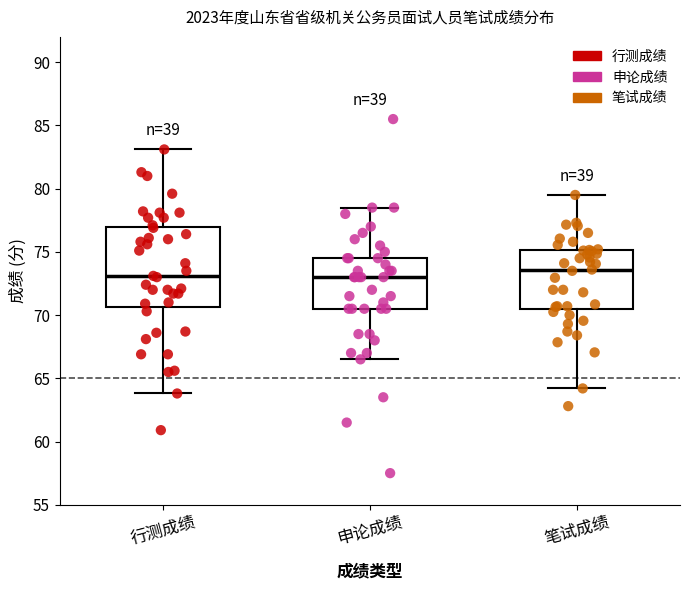

Comparing the boxes themselves (not the whiskers), which one is the tallest?

行测成绩